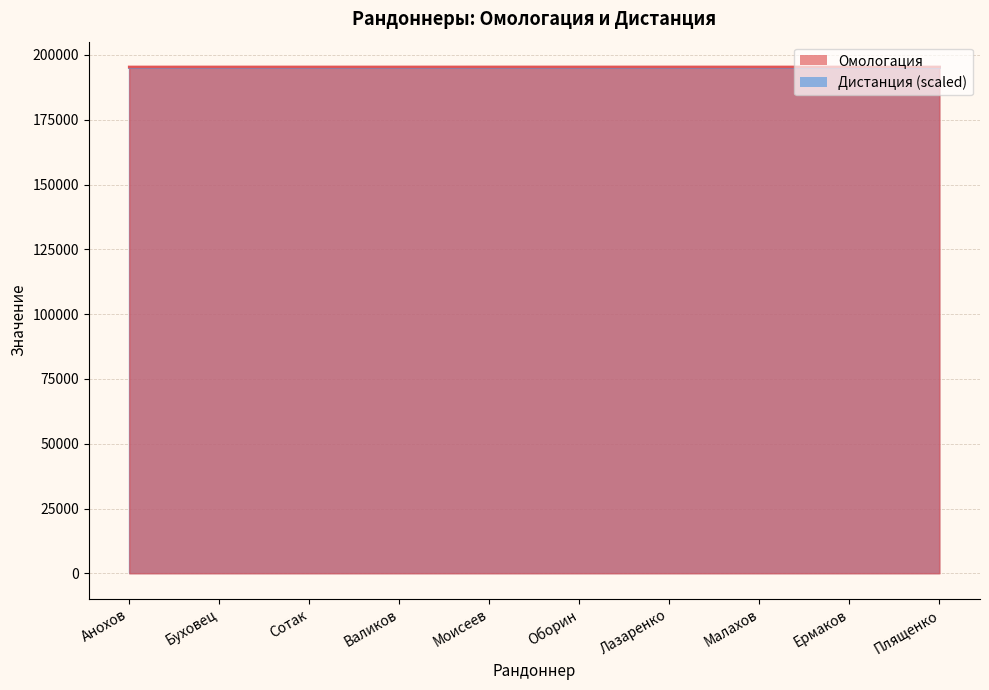

Rank the categories by value from highest to lowest.

Моисеев, Лазаренко, Оборин, Буховец, Валиков, Сотак, Плященко, Ермаков, Малахов, Анохов